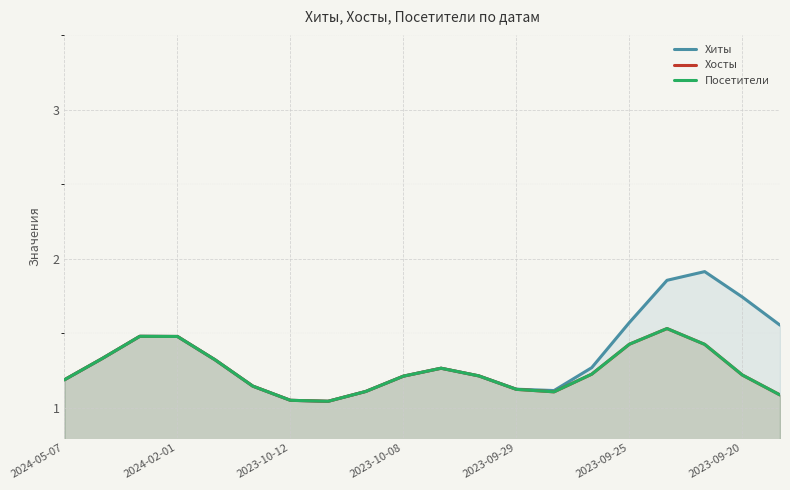

At how many categories does at least one series exceed 1?

20